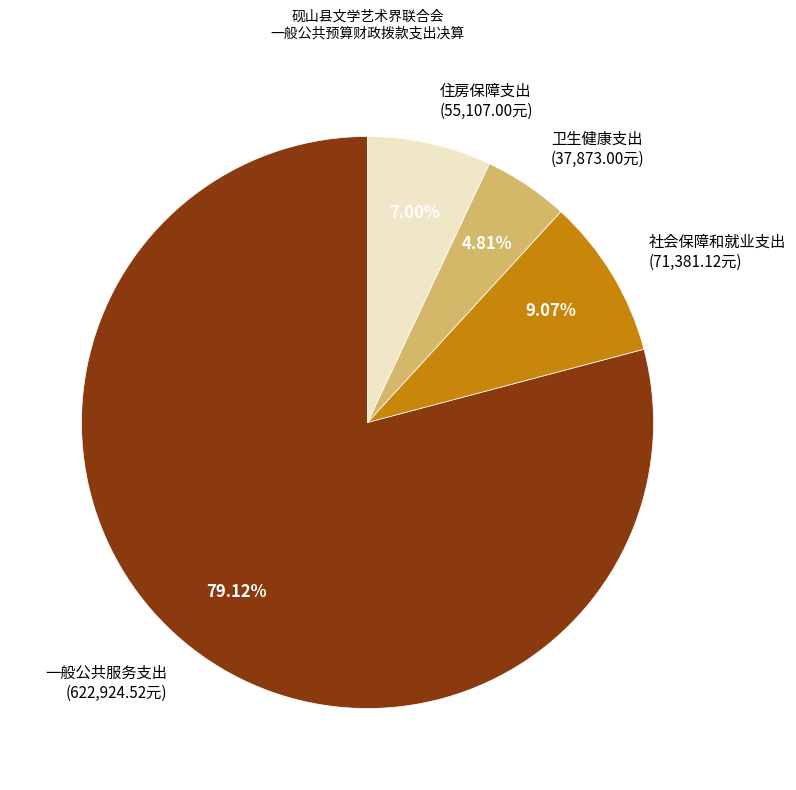

Which slice is the smallest?

卫生健康支出